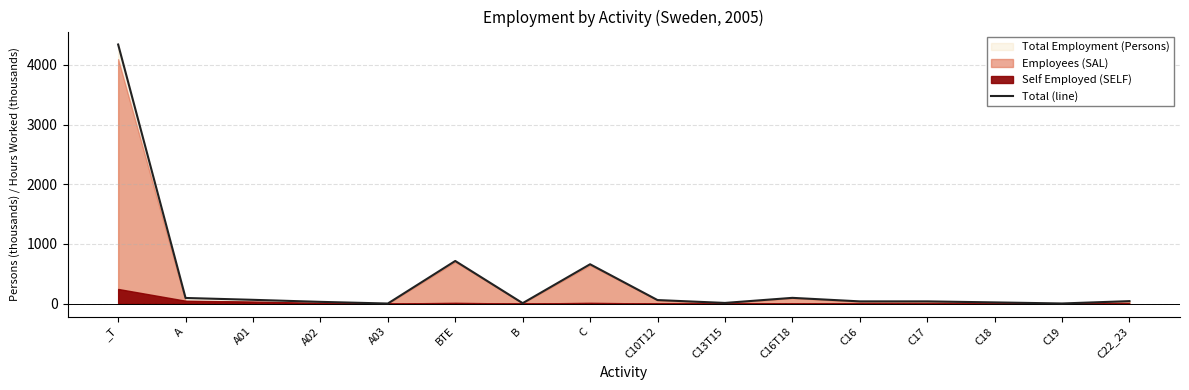

Which has a higher value, A or C19?

A